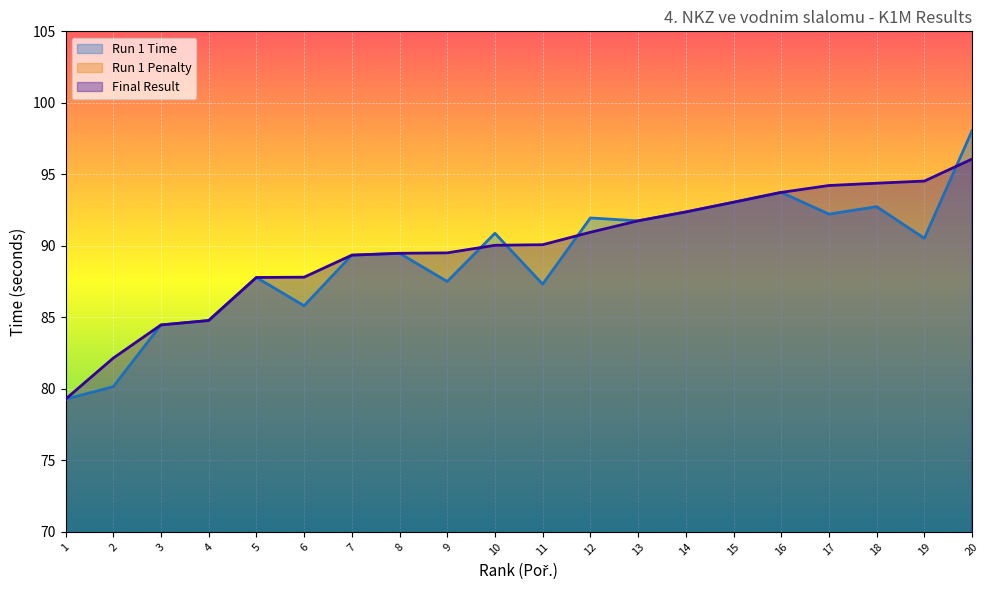

The value of Run 1 Penalty at 3 is 0.0. True or false?

True